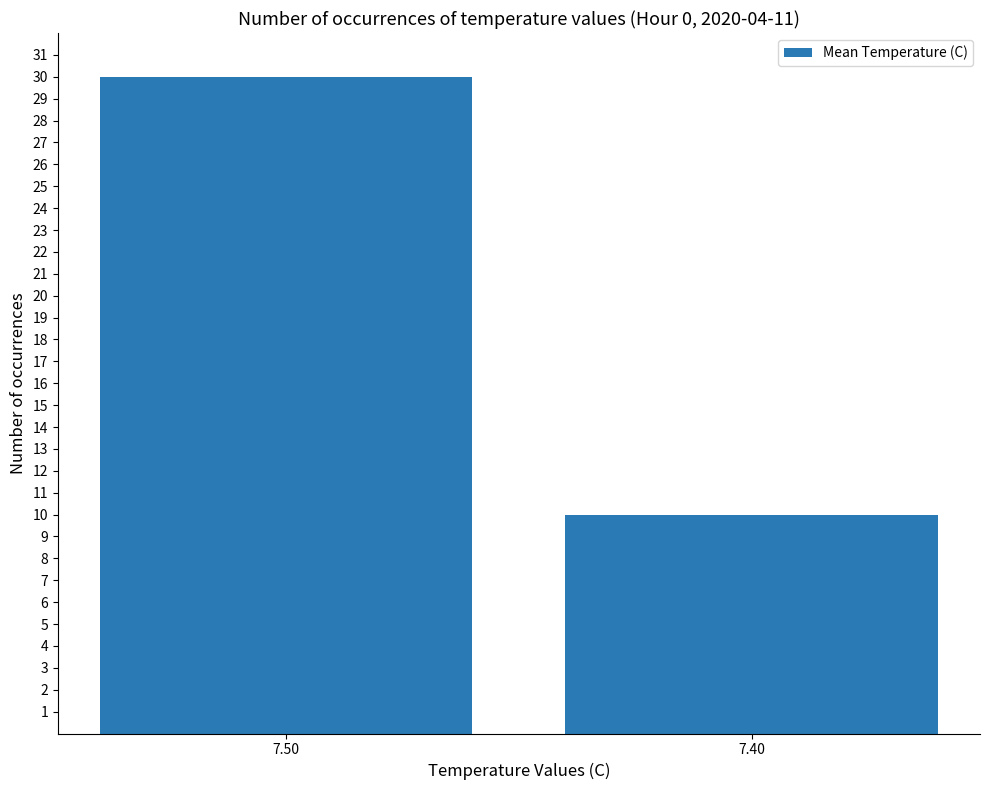

The value at 7.50 is 8. True or false?

False